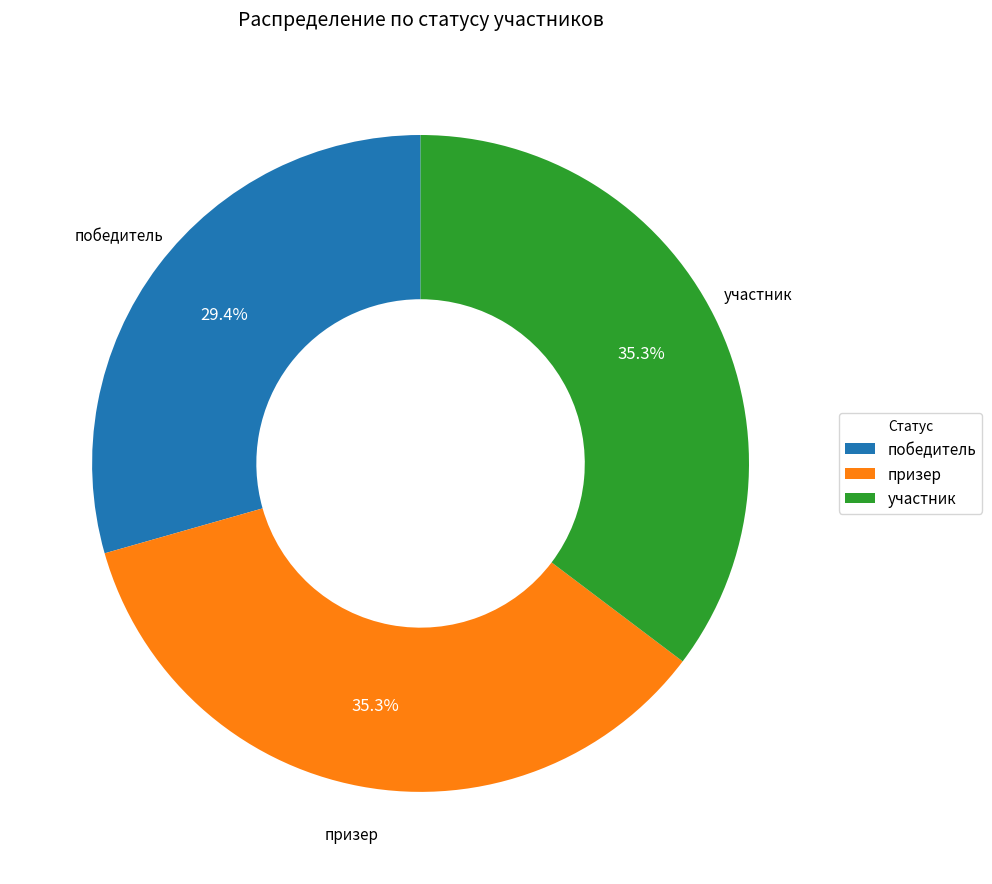

What percentage is the победитель slice, to the nearest percent?

29%